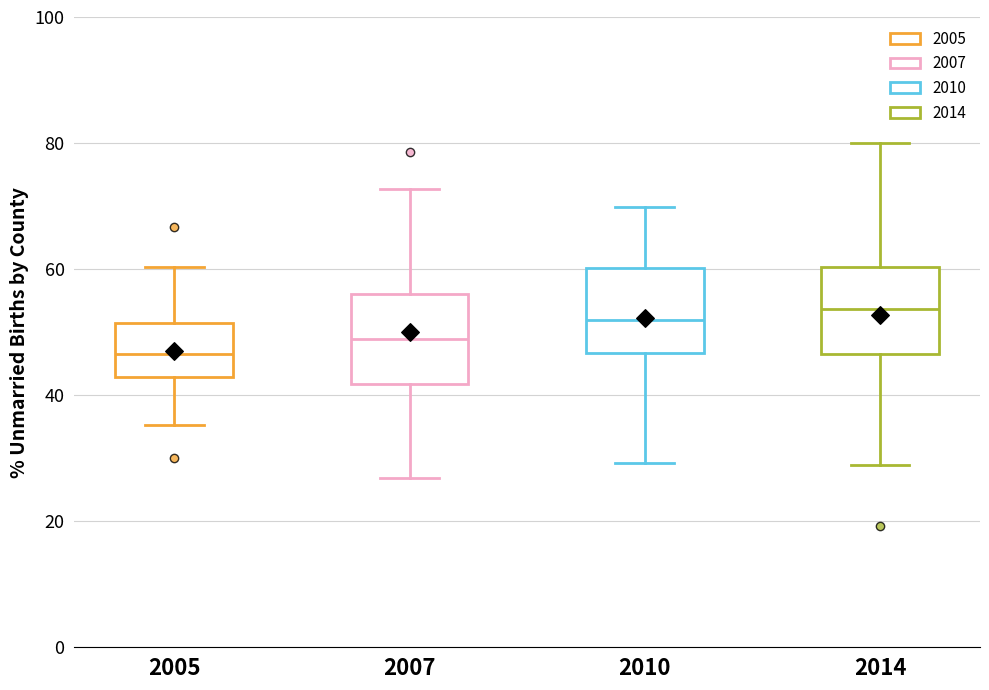

Where does the lower whisker of the box at x = 2005 end on the y-axis? The values are not printed on the chart, so give them approximately, as read against the axis.

36